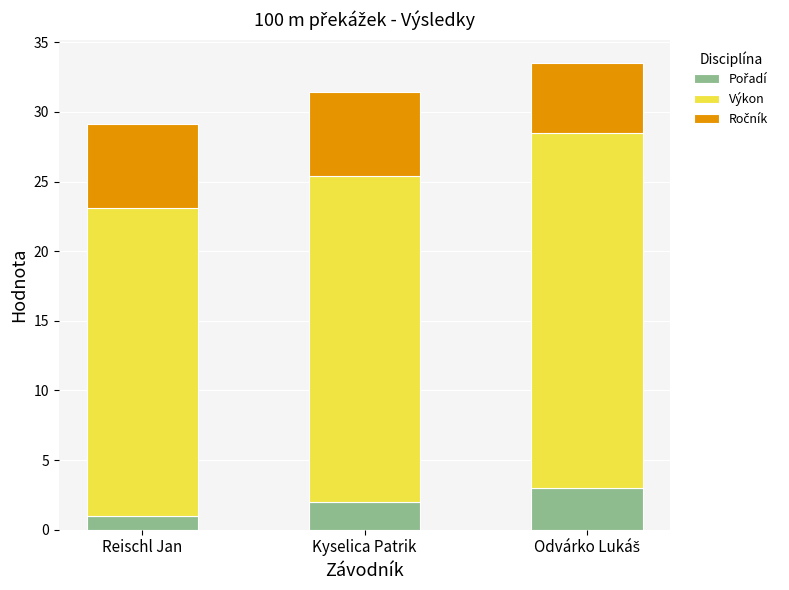

What is the total value across all series at Reischl Jan?

29.1